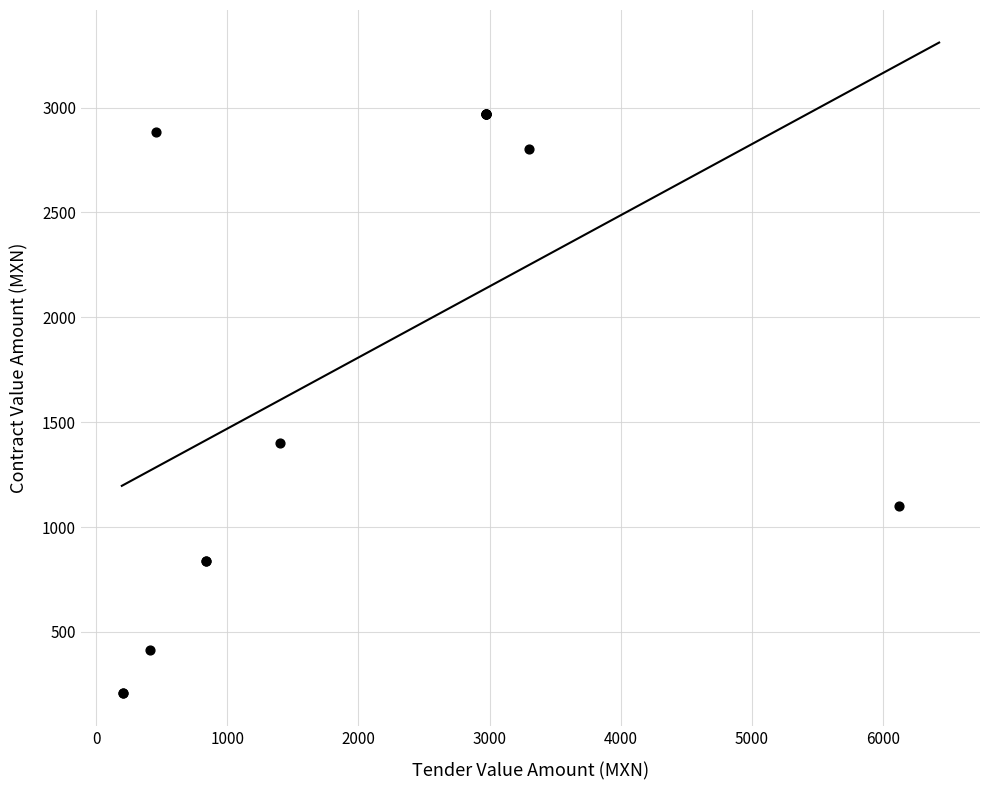

What Y value in the scatter plot is closest to 1588?

1400.0